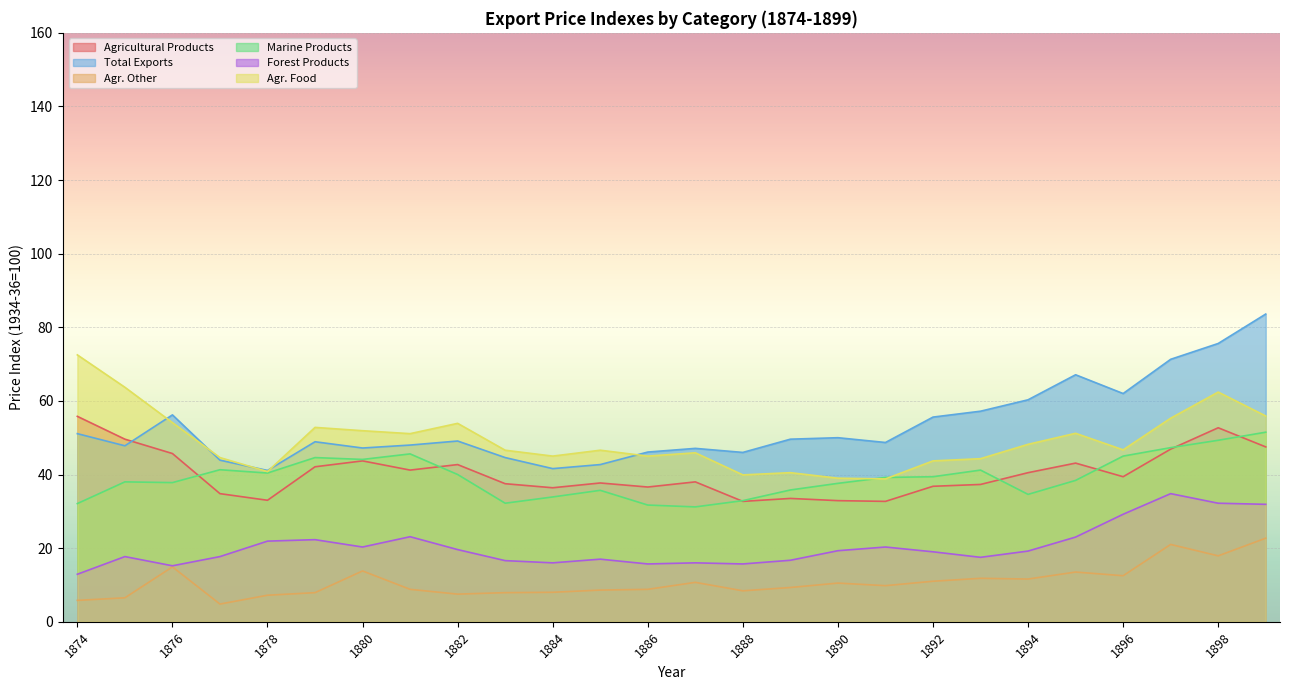

Between 1876 and 1888, which is larger?

1876